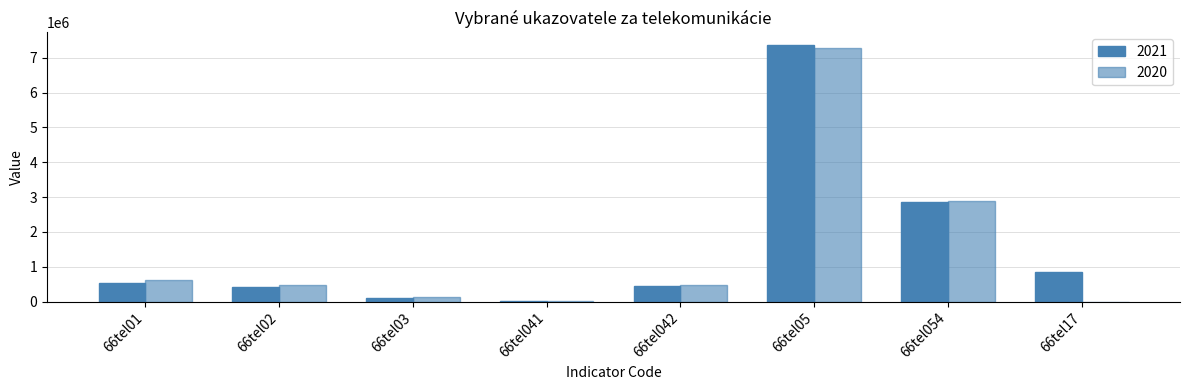

How many series are shown in this chart?

2